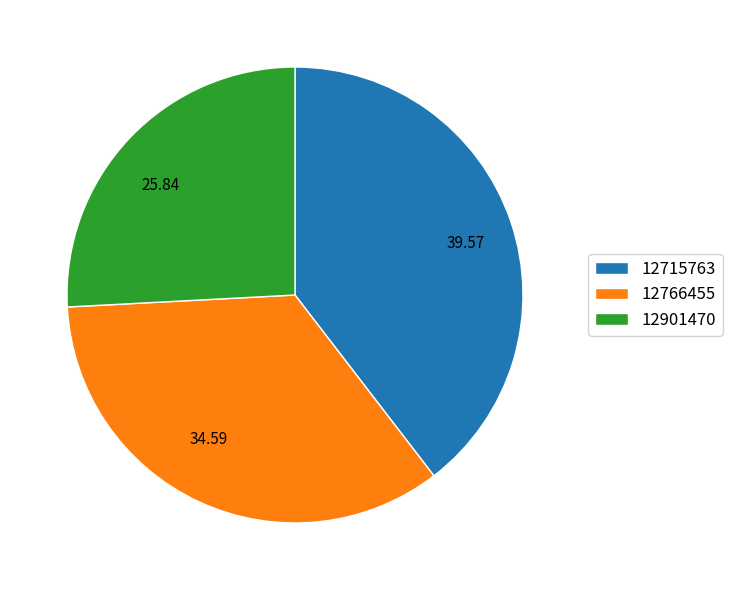

Is the sum of 39.57 and 25.84 greater than half?

Yes